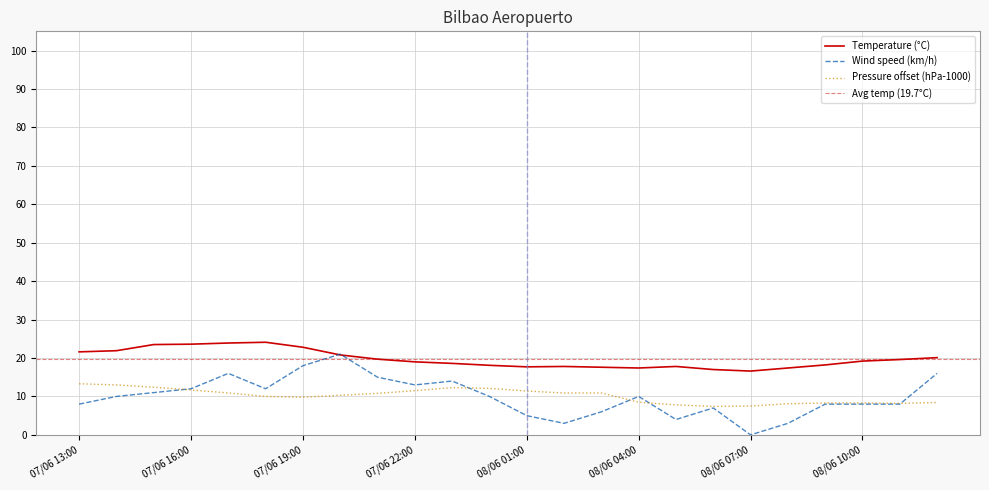

What is the difference between the Temperature (°C) values at 07/06 18:00 and 07/06 13:00?

2.5